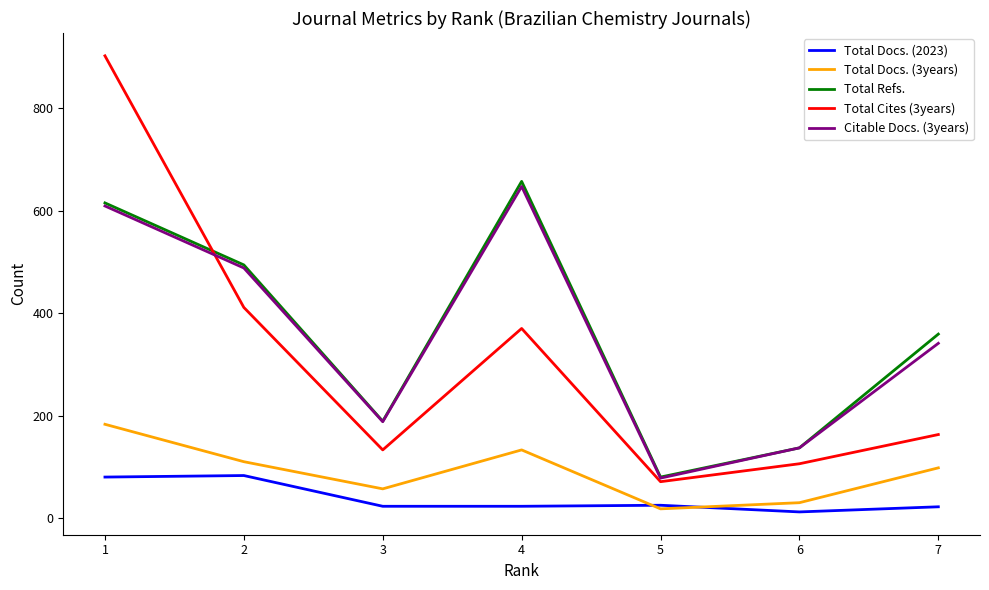

At which label does Total Docs. (3years) reach its peak?

1